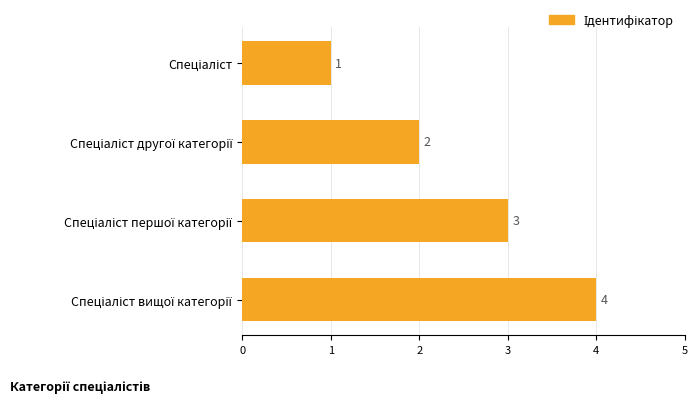

What is the greatest value displayed?

4